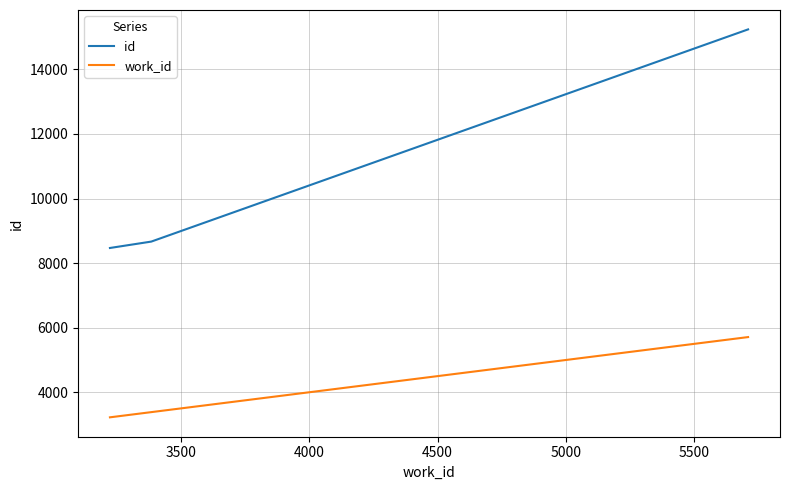

List the series in order of their overall mean, lowest first.

work_id, id